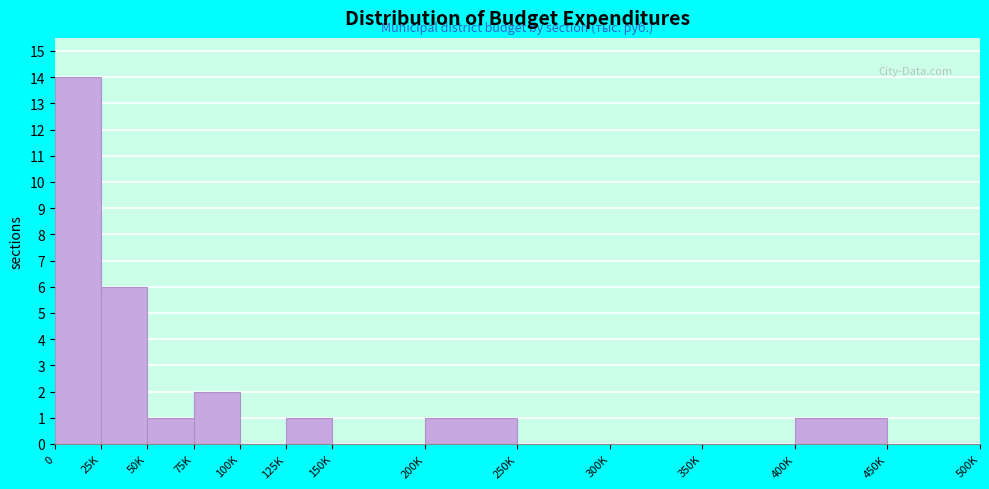

Reading left to right, list all the values displayed in this chart.

0=14	25K=6	50K=1	75K=2	100K=0	125K=1	150K=0	200K=1	250K=0	300K=0	350K=0	400K=1	450K=0